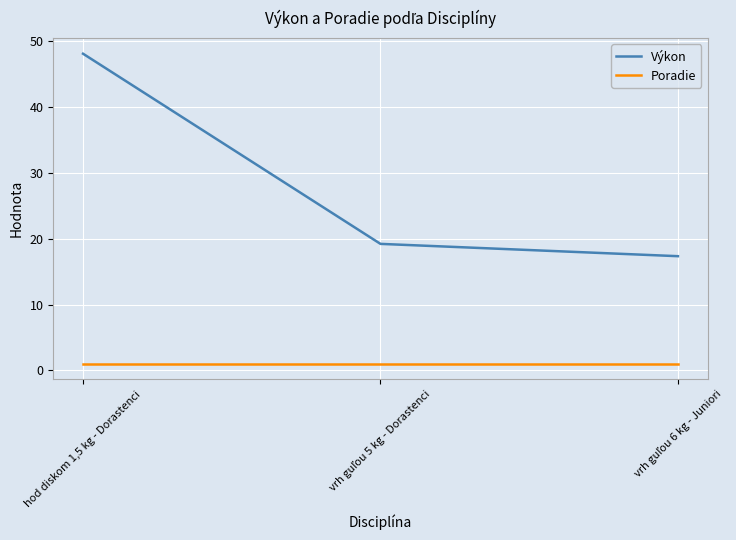

Which series has the largest range (max minus min)?

Výkon